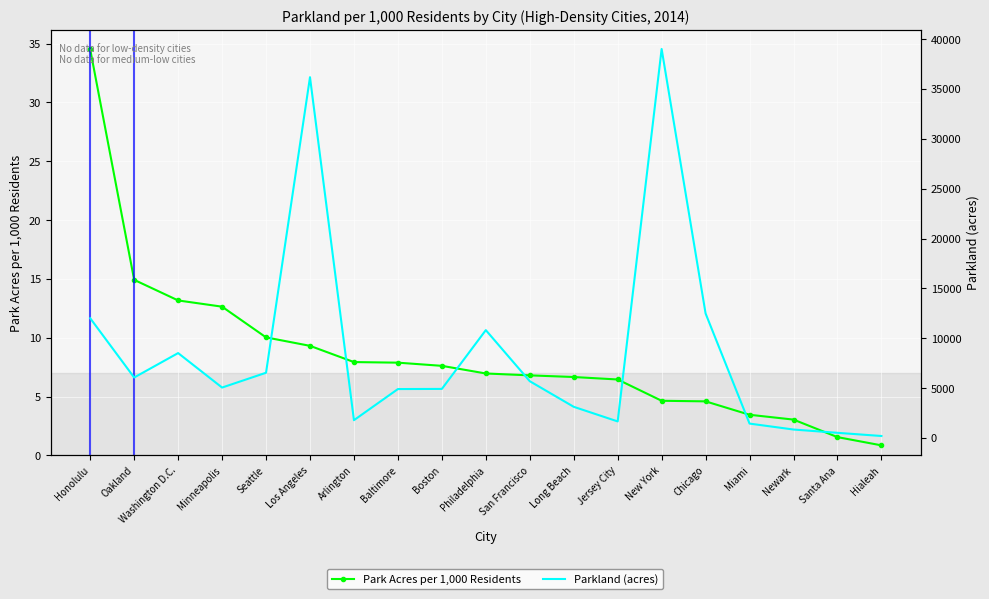

How many interior local valleys does the Parkland (acres) series have?

4